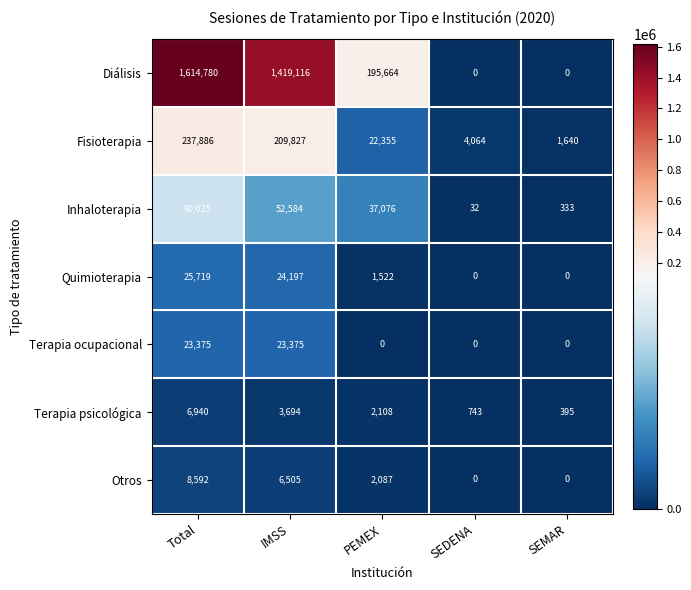

At which label does Fisioterapia first exceed 22355?

Total